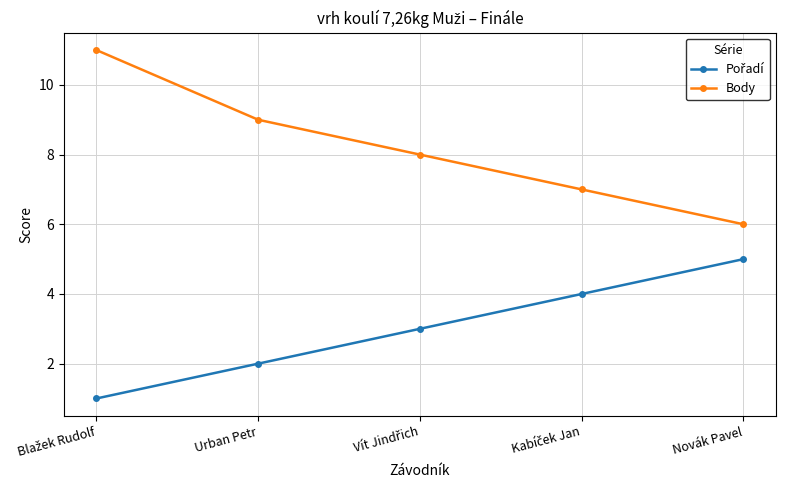

What value does the Body series have at Novák Pavel?

6